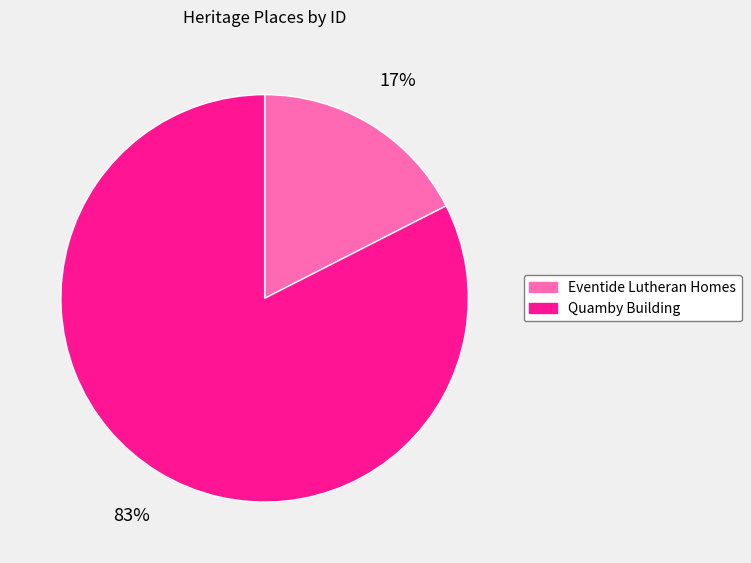

True or false: Quamby Building accounts for 72% of the total.

False